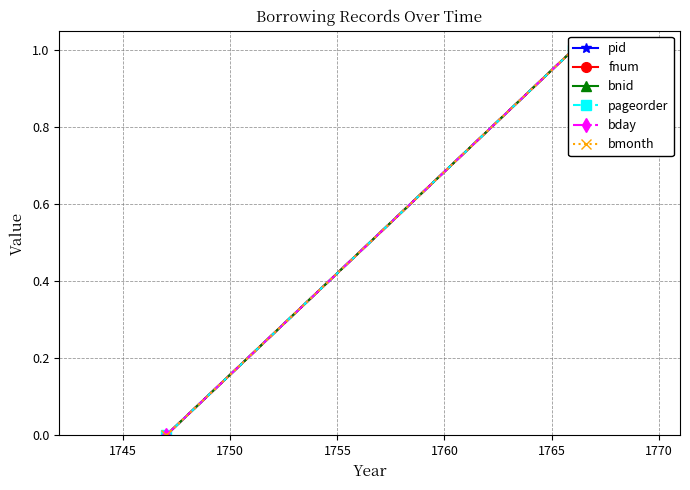

Reading right to left, what are all the values shown in this chart?

pid: 1	0
fnum: 1	0
bnid: 1	0
pageorder: 1	0
bday: 1	0
bmonth: 1	0